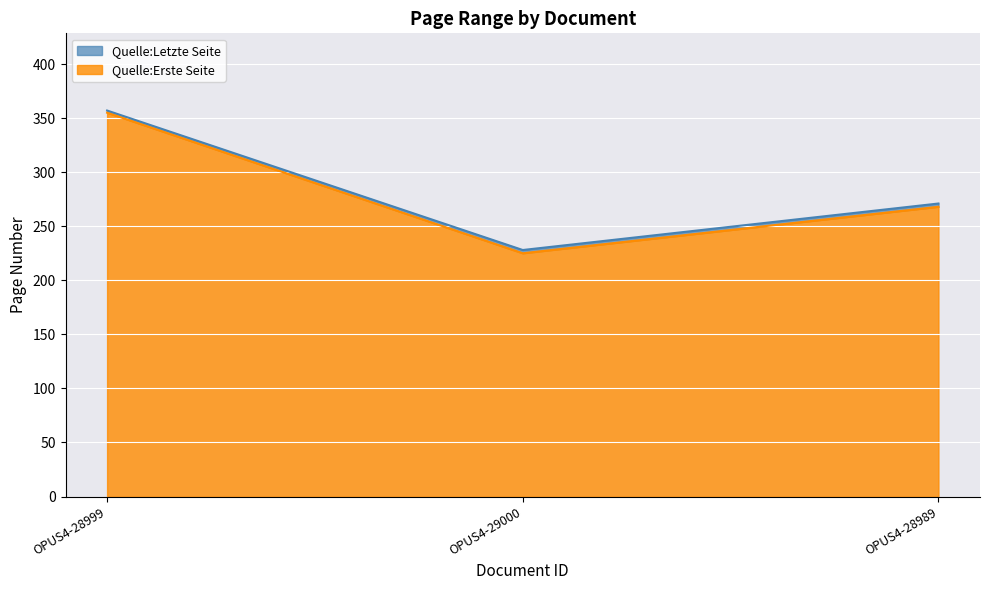

What are all the series names shown in the legend?

Quelle:Erste Seite, Quelle:Letzte Seite